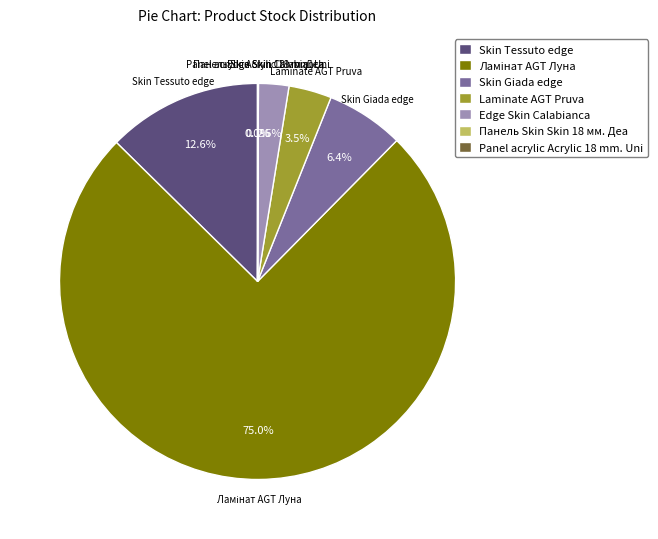

Does Skin Tessuto edge represent more than half of the total?

No